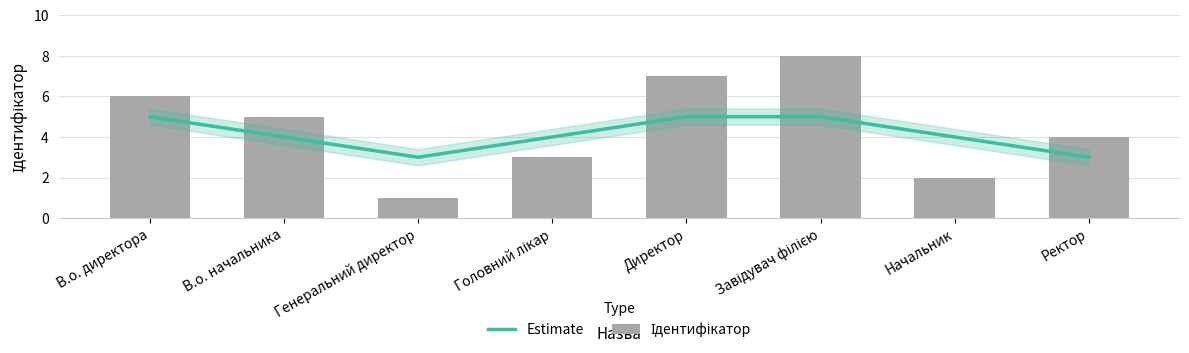

The value of Estimate at Завідувач філією is 2. True or false?

False